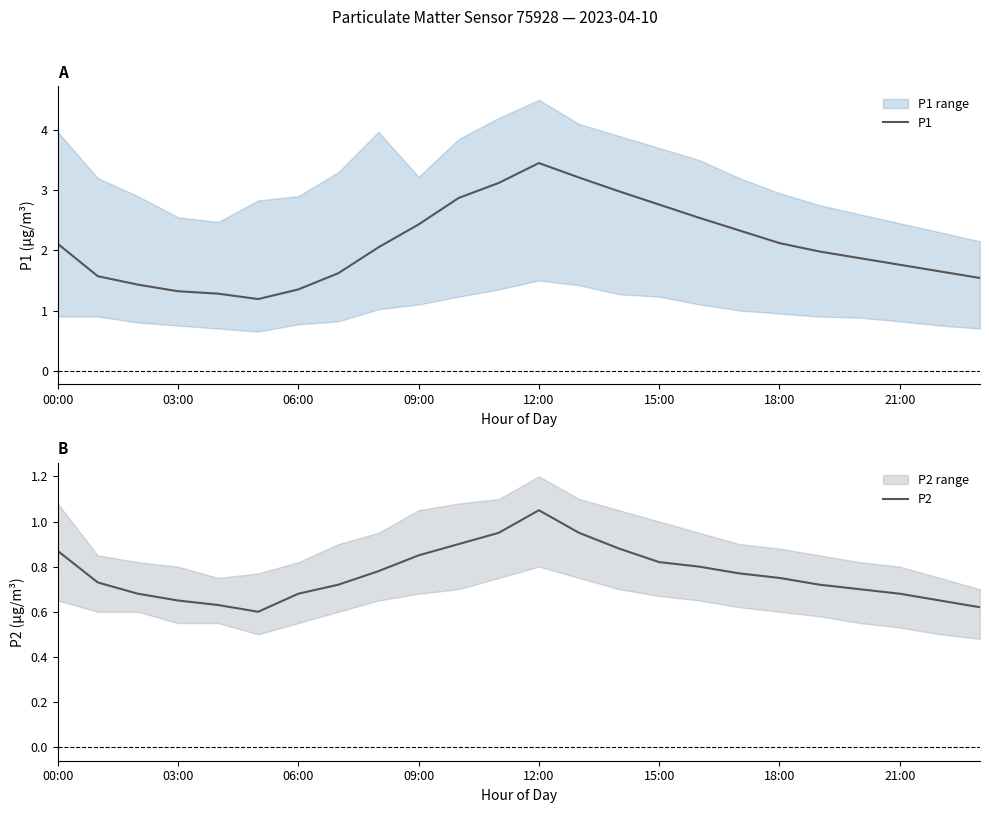

What are all the series names shown in the legend?

P1, P2